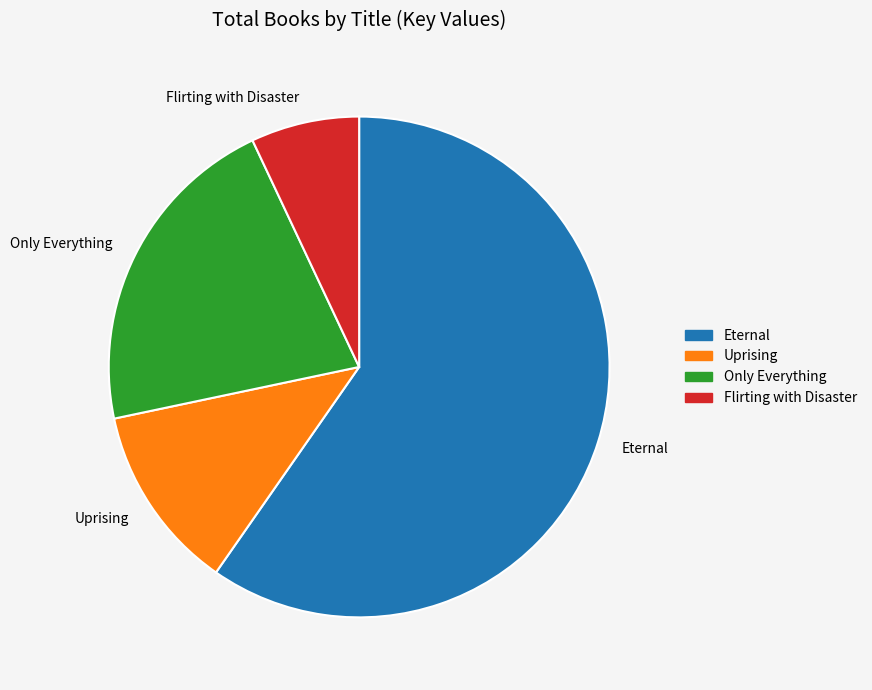

Does any single category account for the majority?

Yes